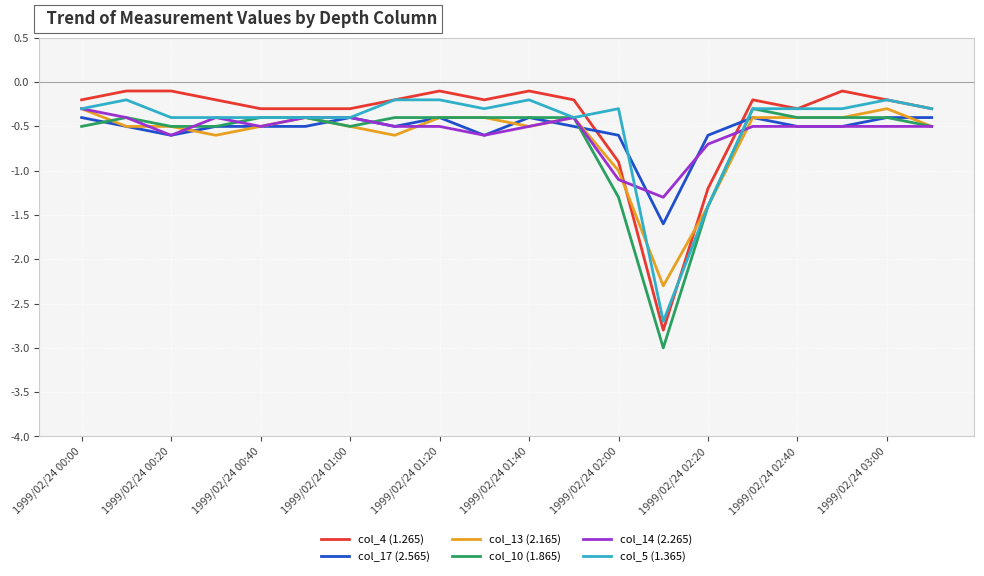

Is this an area chart (filled region under the line)?

No